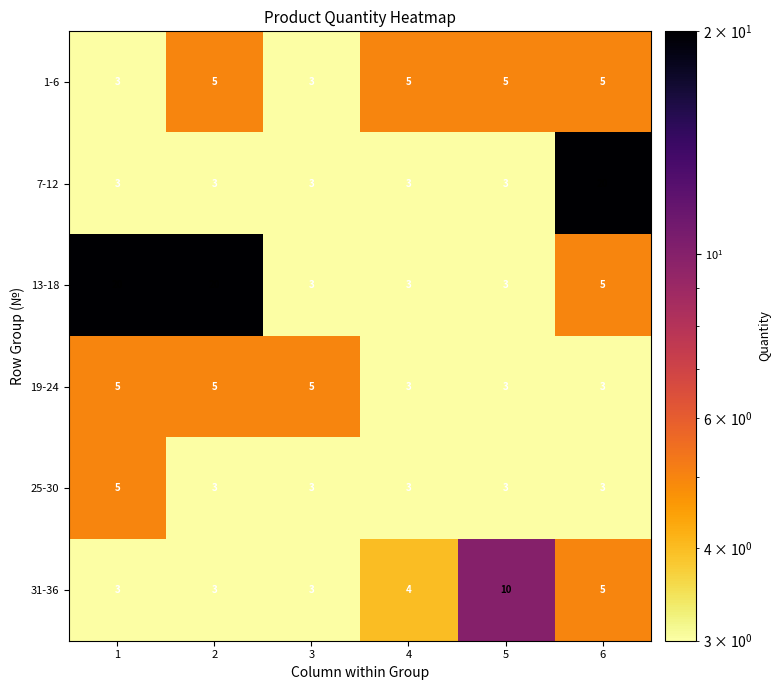

What is the sum of the 25-30 values at 5 and 4?

6